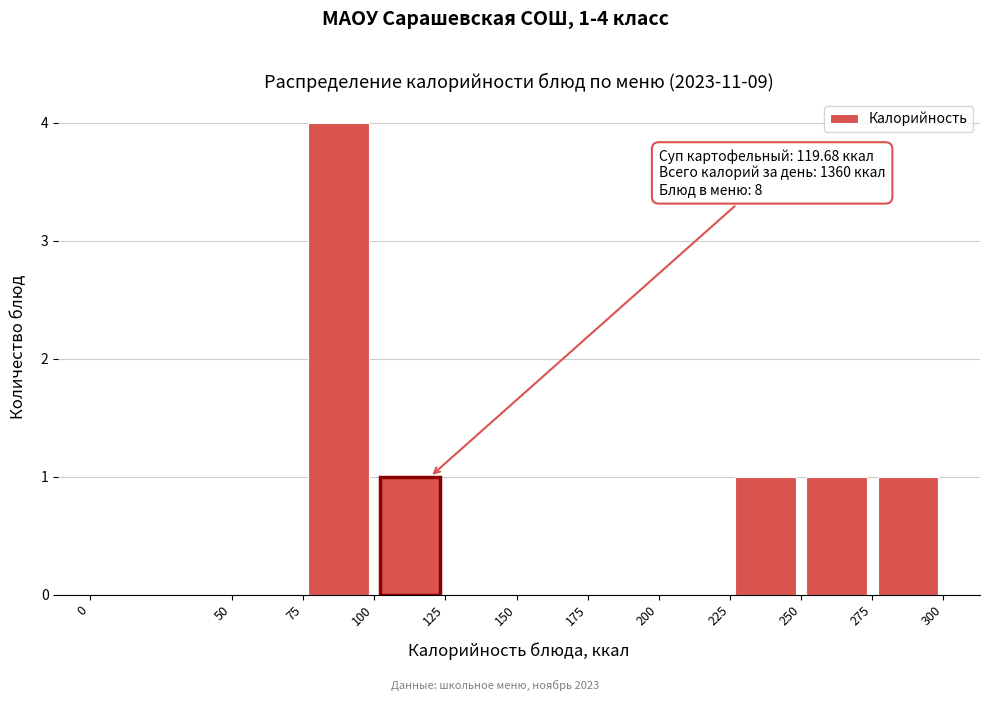

Over which range of the x-axis is the bar tallest?

75 to 100